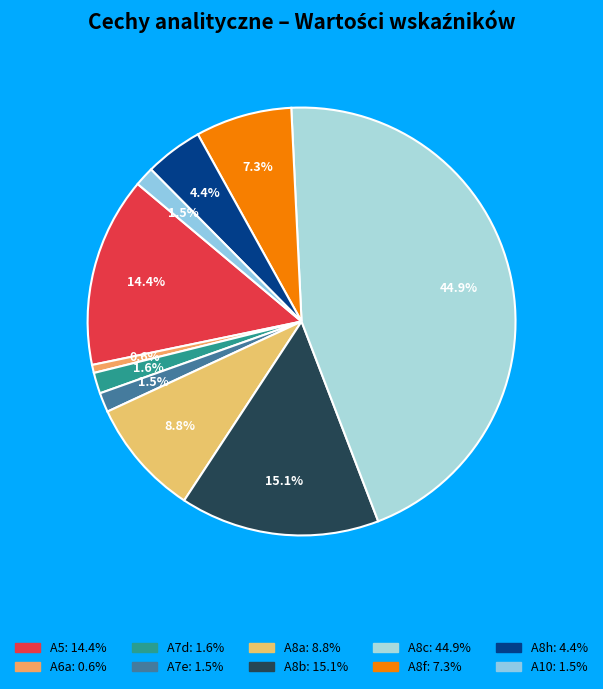

Which category has the biggest portion of the pie?

A8c